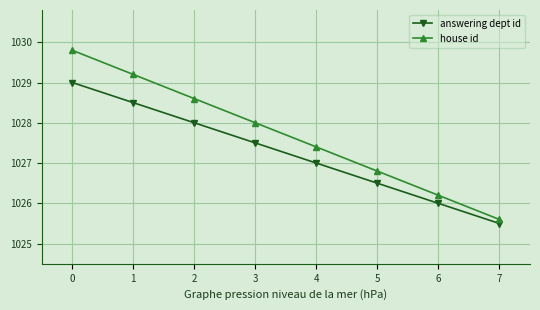

What is the spread (max minus min) of values at 3?

0.5